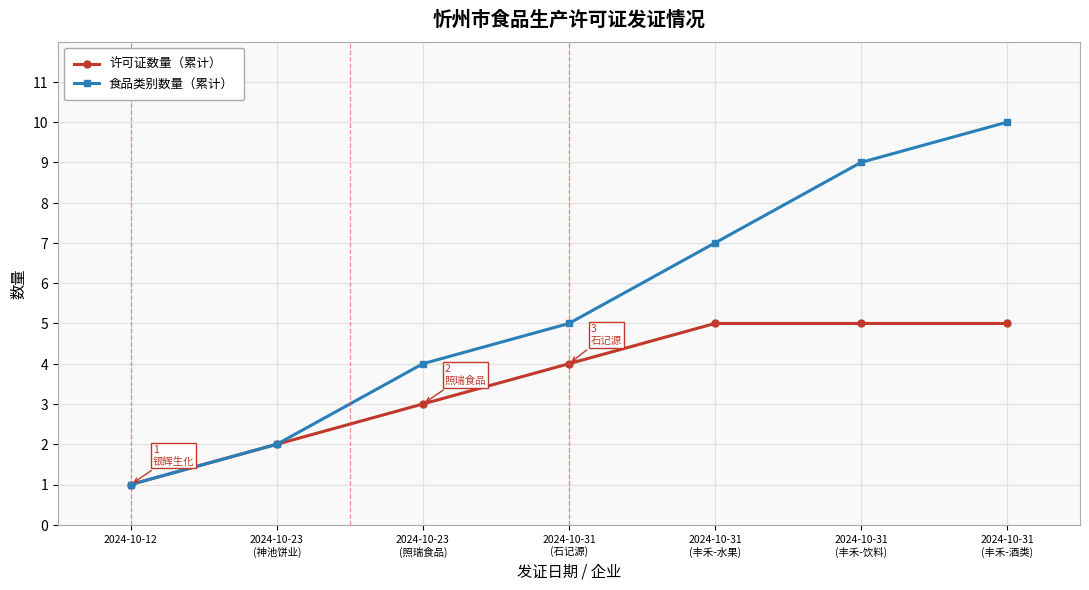

Is the value of 食品类别数量（累计） at 2024-10-23
(神池饼业) greater than the value of 许可证数量（累计） at 2024-10-31
(石记源)?

No